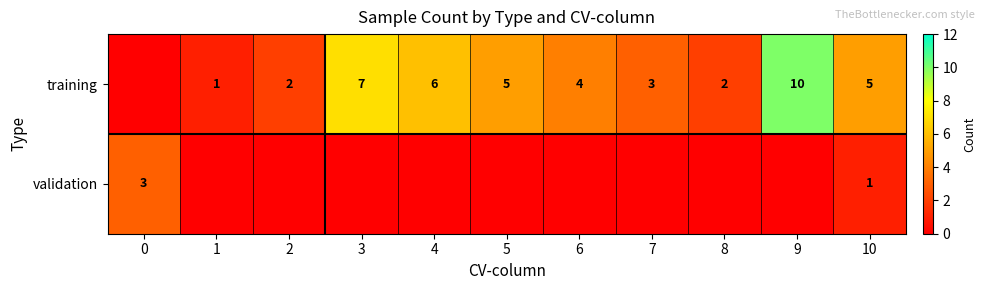

At how many categories does at least one series exceed 2?

8